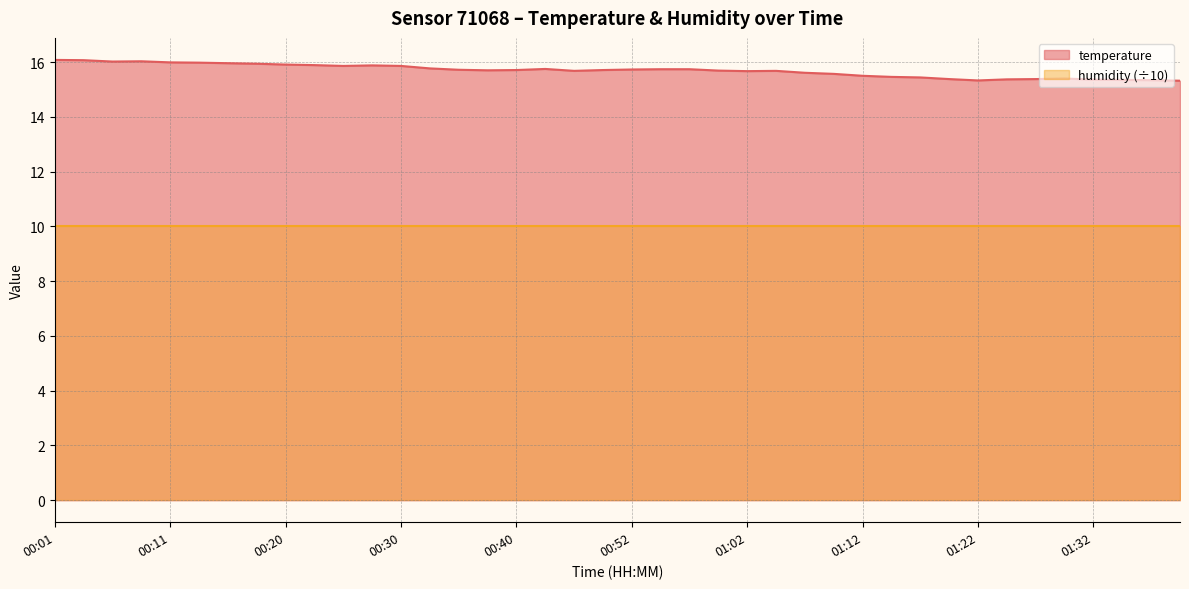

Is it true that the value at 00:11 is 21.8?

False